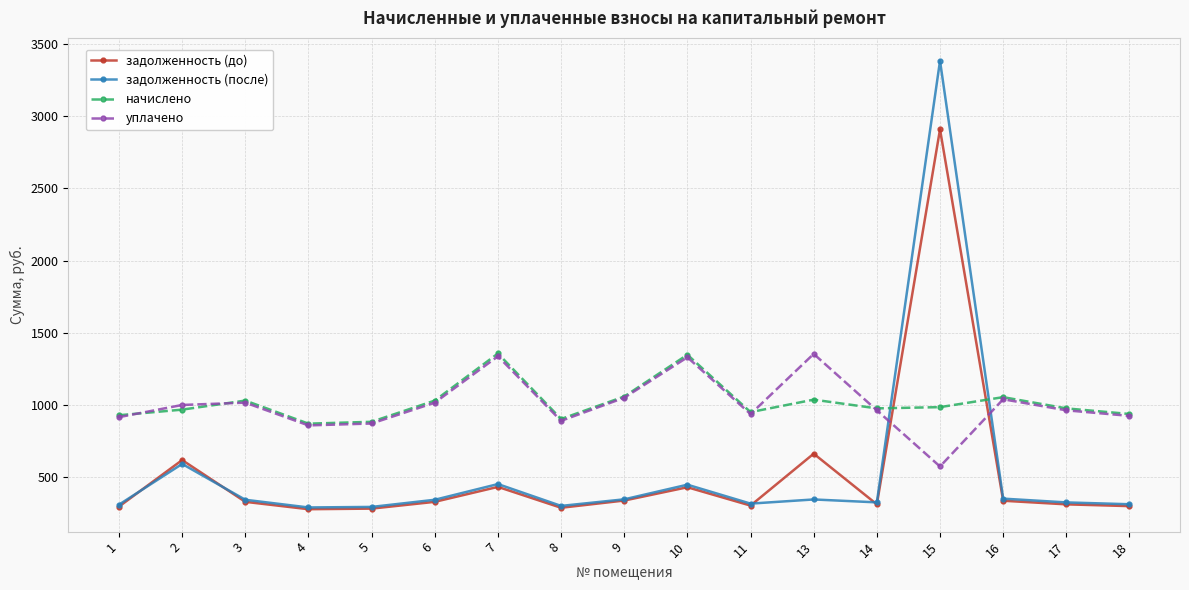

At which category does задолженность (до) reach its first local peak?

2